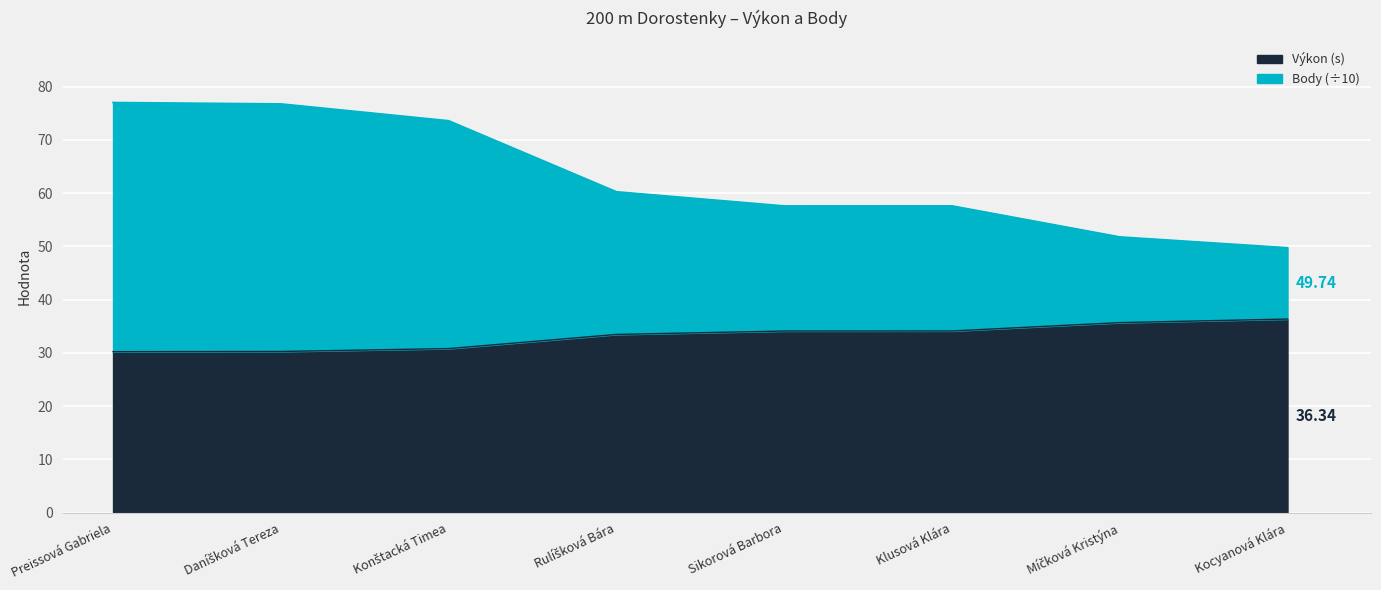

Is it true that Výkon equals 30.2 at Daníšková Tereza?

True